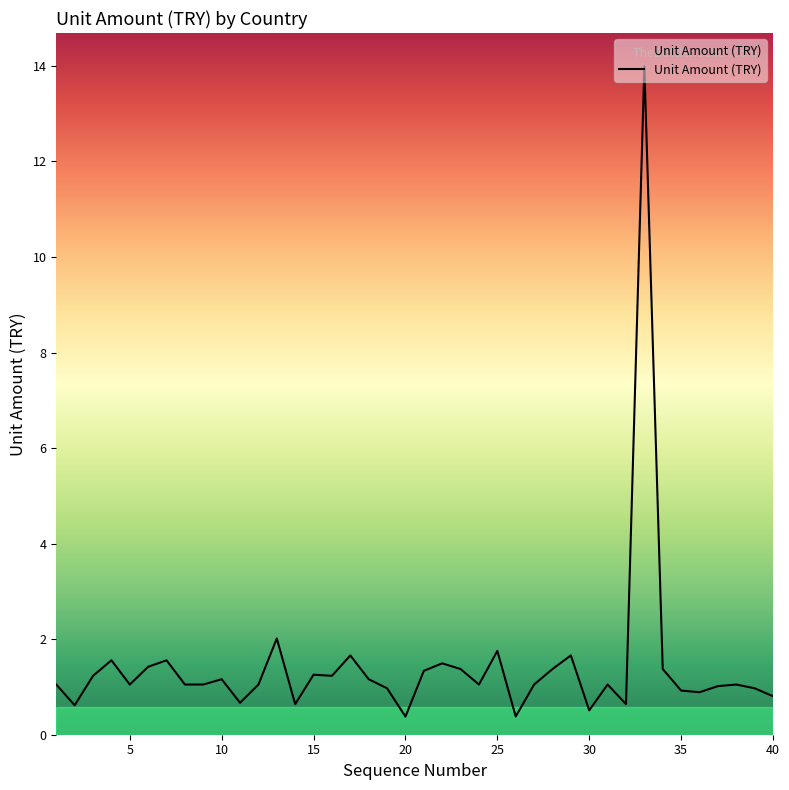

What is the minimum value shown in the chart?

0.4